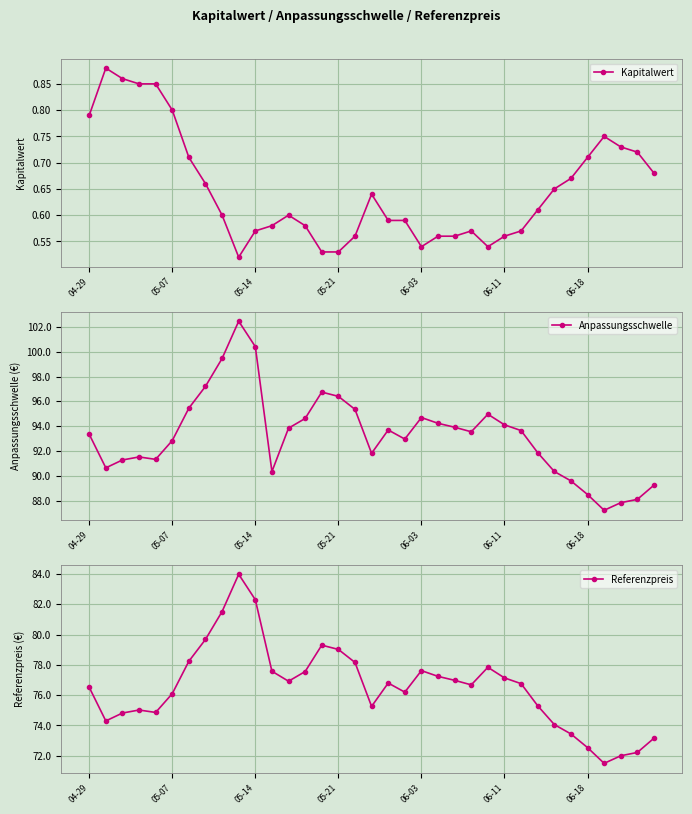

Reading right to left, what are all the values shown in this chart?

Kapitalwert: 0.7	0.7	0.7	0.8	0.7	0.7	0.7	0.6	0.6	0.6	0.5	0.6	0.6	0.6	0.5	0.6	0.6	0.6	0.6	0.5	0.5	0.6	0.6	0.6	0.6	0.5	0.6	0.7	0.7	0.8	0.8	0.8	0.9	0.9	0.8
Anpassungsschwelle: 89.3	88.1	87.8	87.2	88.5	89.6	90.4	91.9	93.6	94.1	95.0	93.5	93.9	94.2	94.7	93.0	93.7	91.8	95.4	96.4	96.7	94.6	93.8	90.3	100.4	102.5	99.5	97.2	95.5	92.8	91.3	91.5	91.3	90.6	93.4
Referenzpreis: 73.2	72.2	72.0	71.5	72.5	73.4	74.1	75.3	76.8	77.1	77.8	76.7	77.0	77.2	77.6	76.2	76.8	75.3	78.2	79.0	79.3	77.6	76.9	77.6	82.3	84.0	81.5	79.7	78.2	76.1	74.9	75.0	74.8	74.3	76.5